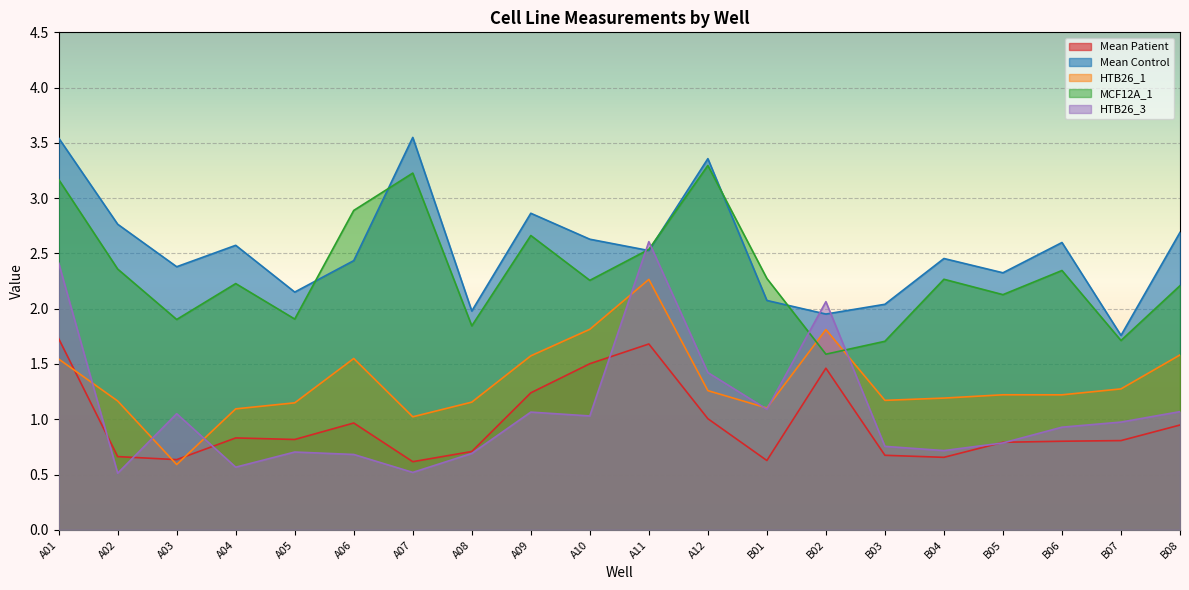

At how many categories does at least one series exceed 3?

3